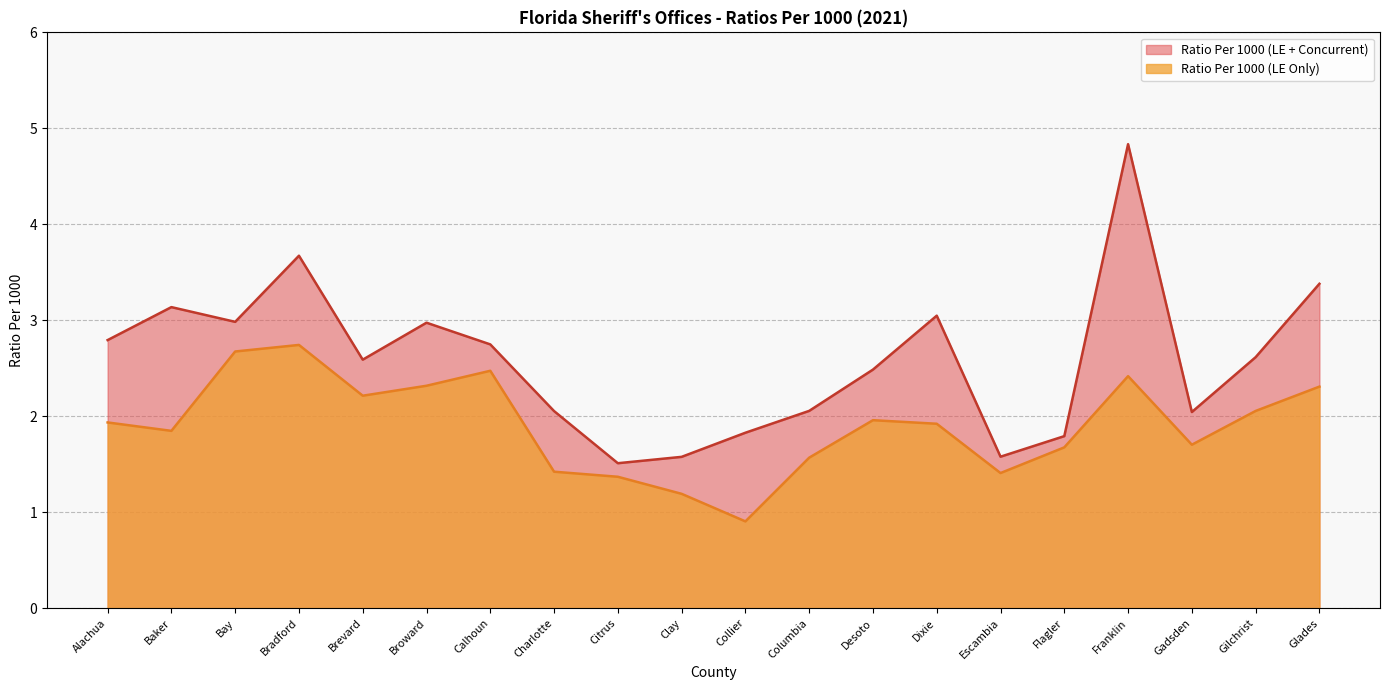

Which category has the highest value in the Ratio Per 1000 (LE + Concurrent) series?

Franklin